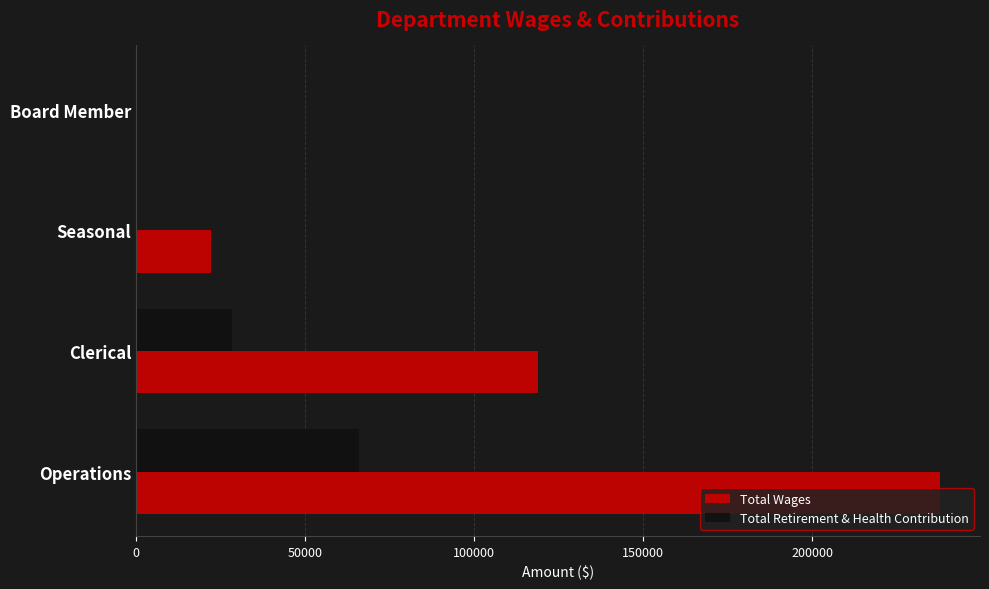

Count the number of data series in this chart.

2